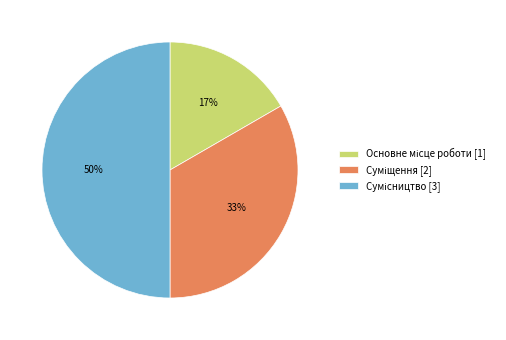

To the nearest percent, what is the difference between the largest and smallest slice percentages?

33%